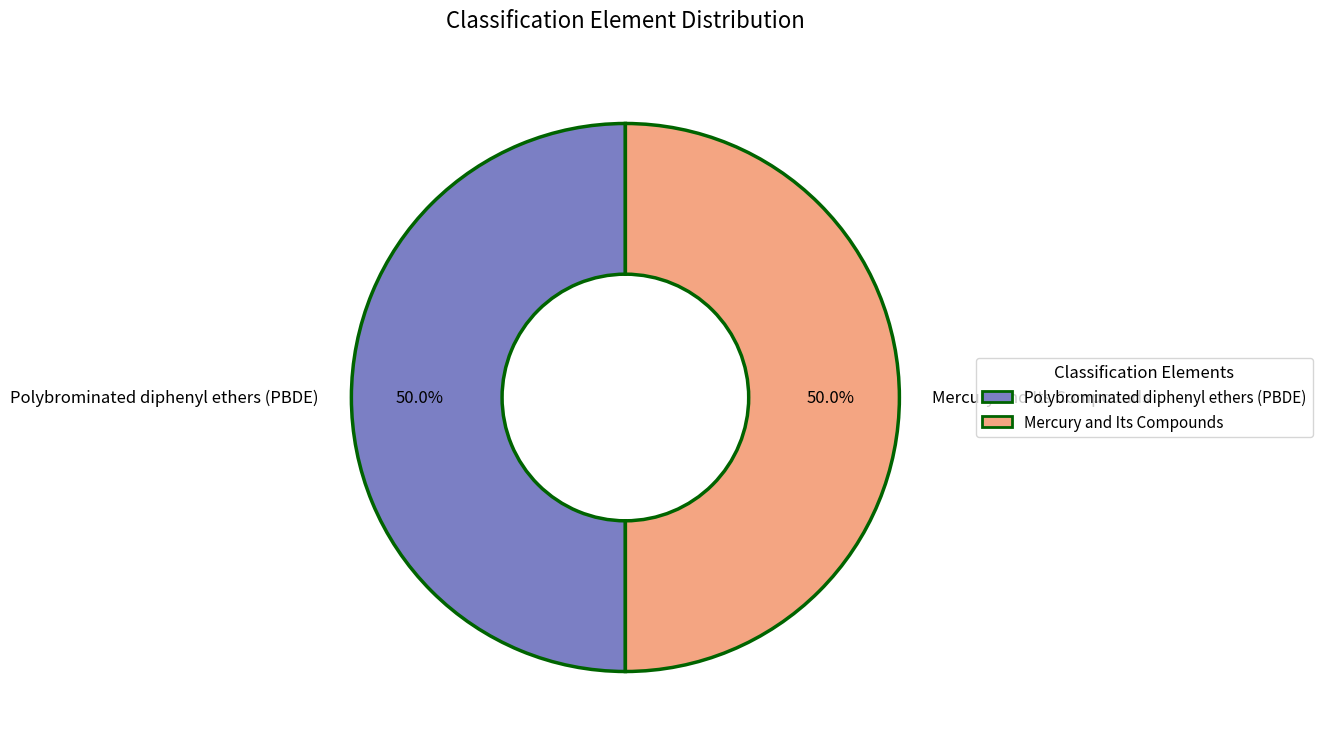

To the nearest percent, what is the combined percentage of Mercury and Its Compounds and Polybrominated diphenyl ethers (PBDE)?

100%